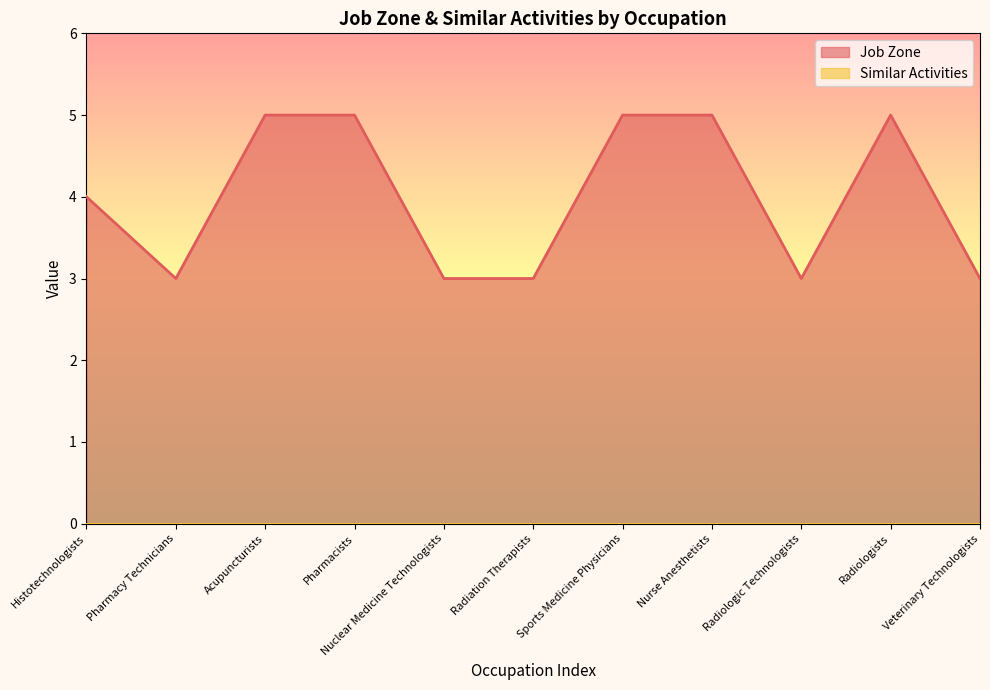

List the labels in order of value, smallest first.

Pharmacy Technicians, Nuclear Medicine Technologists, Radiation Therapists, Radiologic Technologists, Veterinary Technologists, Histotechnologists, Acupuncturists, Pharmacists, Sports Medicine Physicians, Nurse Anesthetists, Radiologists